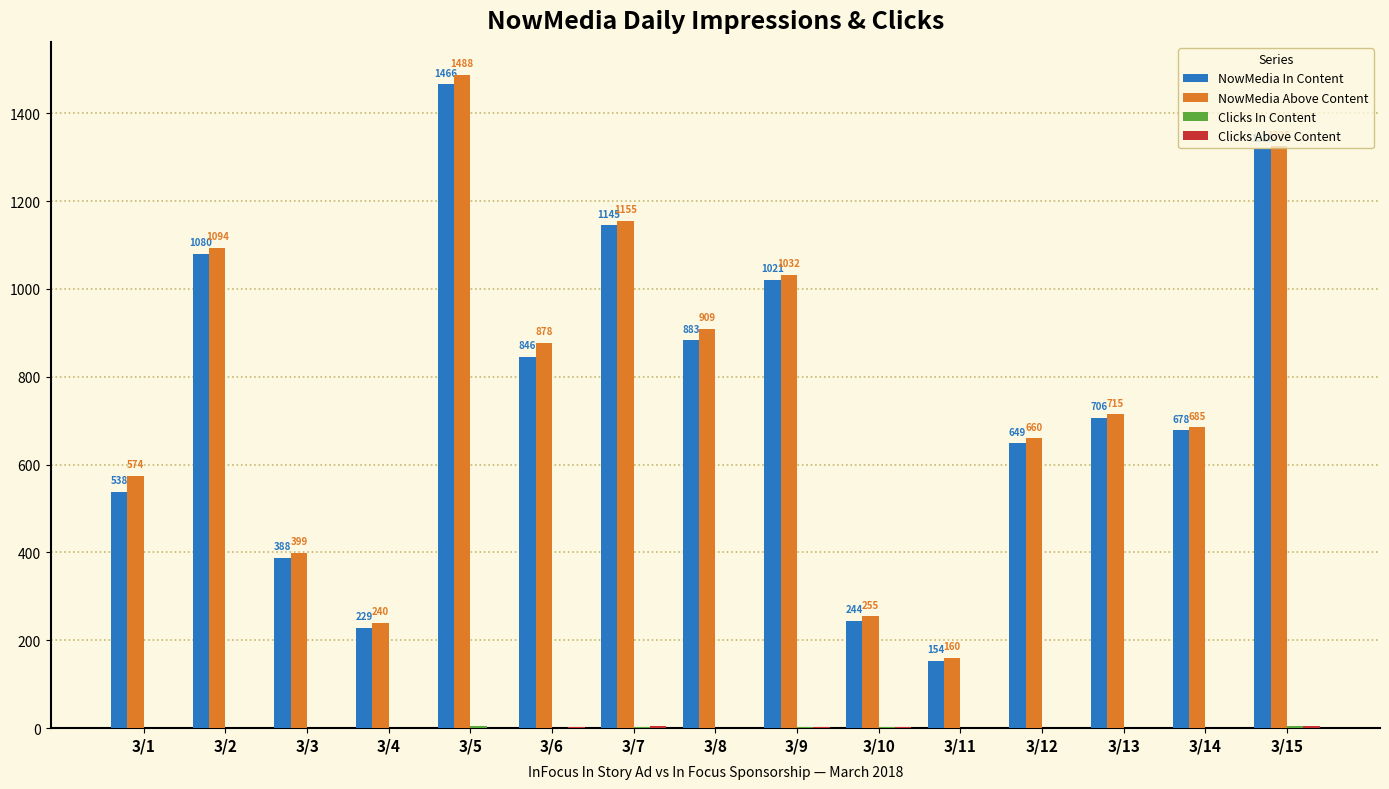

Where is NowMedia In Content nearest to the value 810?

3/6